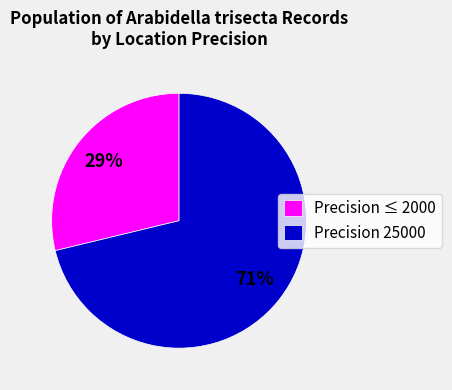

Which has a higher value, Precision ≤ 2000 or Precision 25000?

Precision 25000